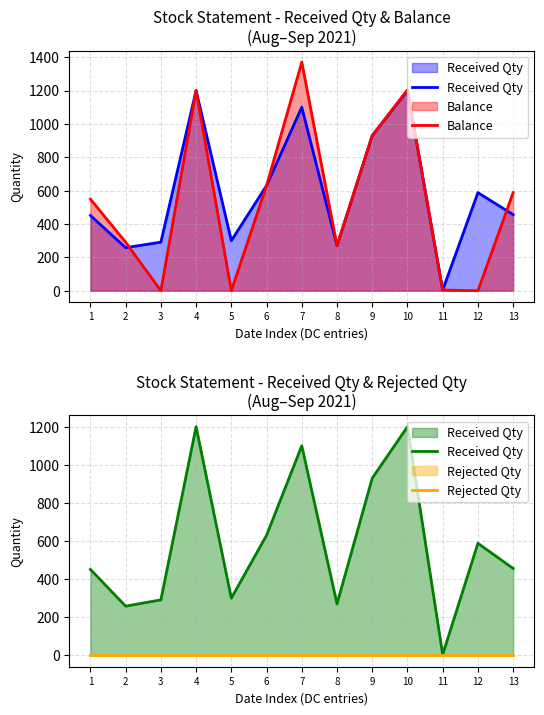

Is it true that Received Qty equals 5 at 11?

False